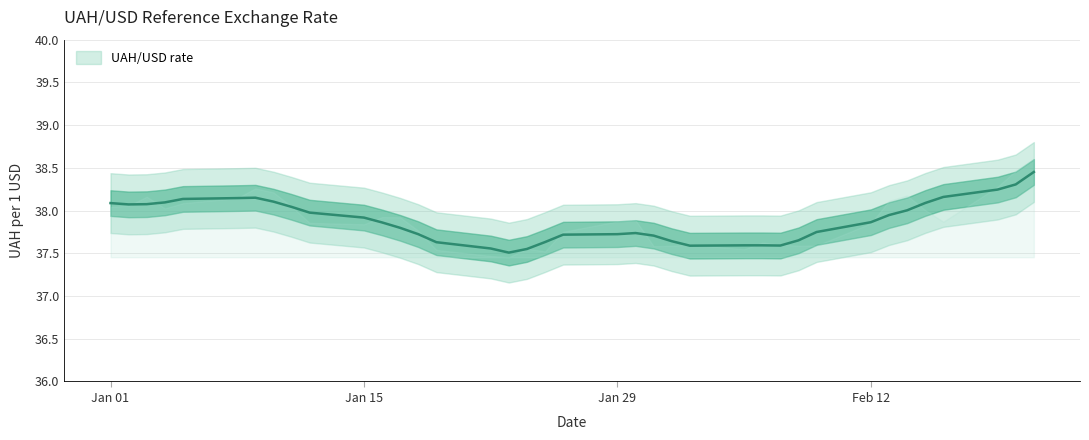

How many points are higher than both their immediate neighbors (excluding endpoints)?

8